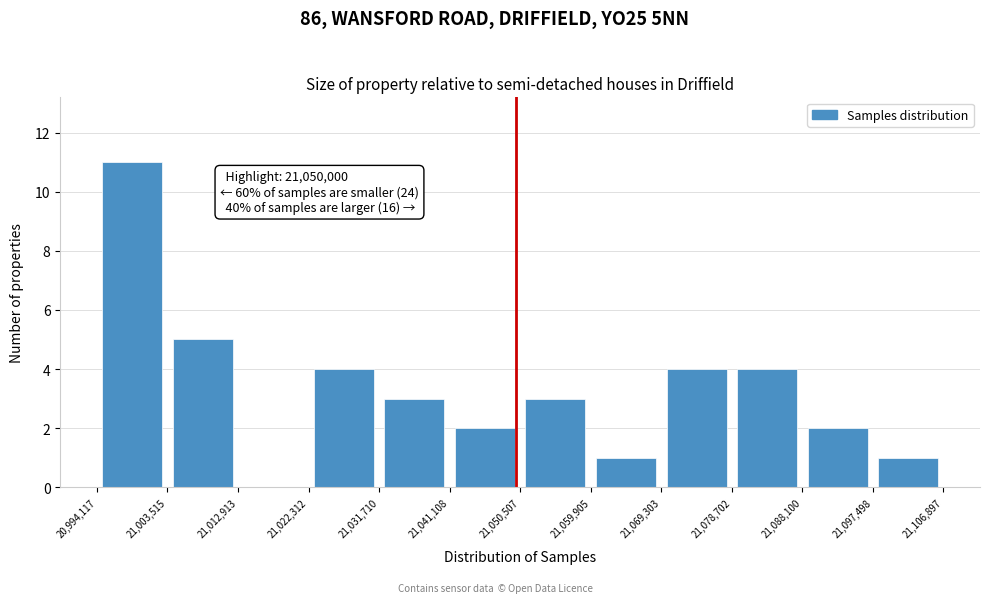

Over which range of the x-axis is the bar tallest?

20,994,117 to 21,003,515